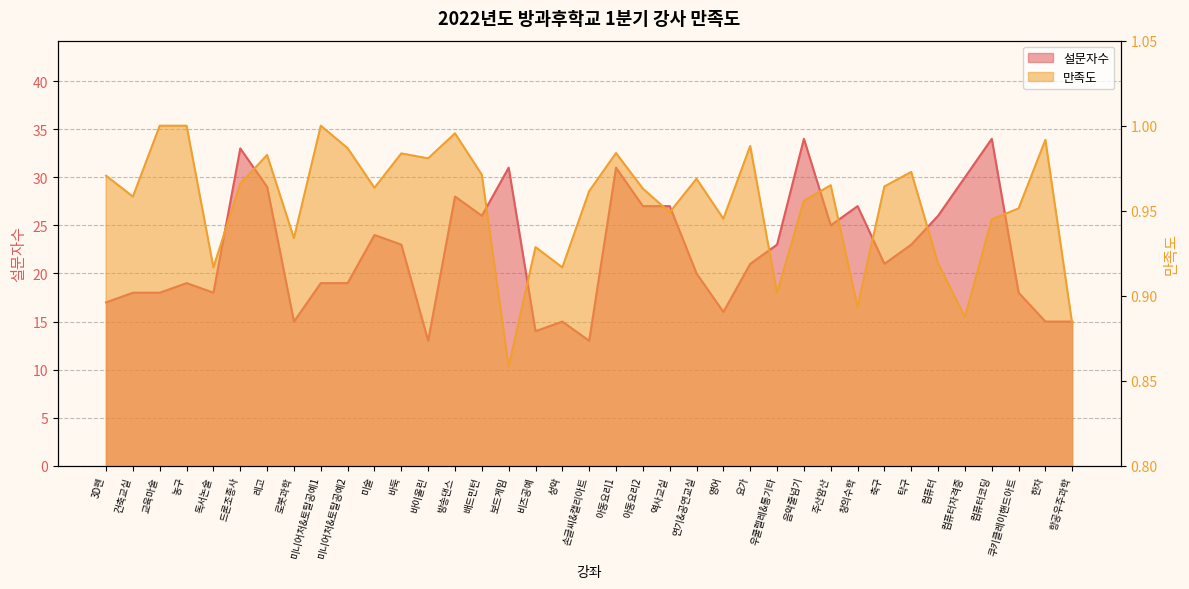

What is the sum of all 만족도 values?

35.3